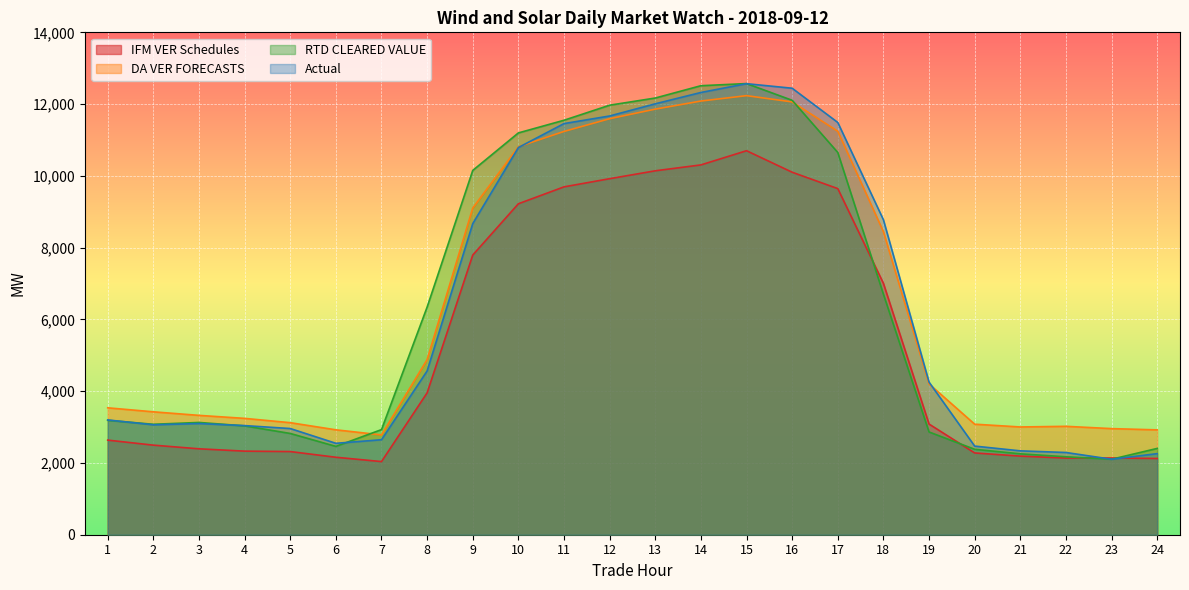

Reading right to left, what are all the values shown in this chart?

IFM VER Schedules: 24=2124.8	23=2138.2	22=2136.9	21=2190.5	20=2278.8	19=3083.9	18=7005.8	17=9645.0	16=10101.4	15=10701.0	14=10305.6	13=10141.4	12=9921.4	11=9694.0	10=9223.0	9=7793.8	8=3954.0	7=2038.1	6=2158.8	5=2317.5	4=2329.1	3=2394.0	2=2496.1	1=2636.3
DA VER FORECASTS: 24=2921.8	23=2956.8	22=3020.8	21=3002.7	20=3080.3	19=4202.6	18=8444.8	17=11242.8	16=12061.0	15=12235.5	14=12085.5	13=11860.1	12=11593.3	11=11238.6	10=10811.9	9=9104.2	8=4881.1	7=2781.7	6=2923.3	5=3122.4	4=3242.2	3=3326.0	2=3425.1	1=3536.4
RTD CLEARED VALUE: 24=2404.9	23=2103.8	22=2171.9	21=2254.4	20=2380.6	19=2863.2	18=6702.6	17=10651.5	16=12106.2	15=12572.3	14=12512.4	13=12169.3	12=11969.6	11=11550.0	10=11197.2	9=10152.0	8=6343.9	7=2929.1	6=2461.6	5=2821.9	4=3033.2	3=3128.6	2=3077.7	1=3188.4
Actual: 24=2259.4	23=2103.8	22=2291.4	21=2337.1	20=2469.7	19=4252.7	18=8776.7	17=11488.2	16=12442.5	15=12569.0	14=12323.8	13=12008.1	12=11669.0	11=11457.1	10=10790.0	9=8669.8	8=4563.9	7=2647.0	6=2547.4	5=2959.2	4=3041.0	3=3097.8	2=3063.6	1=3198.4